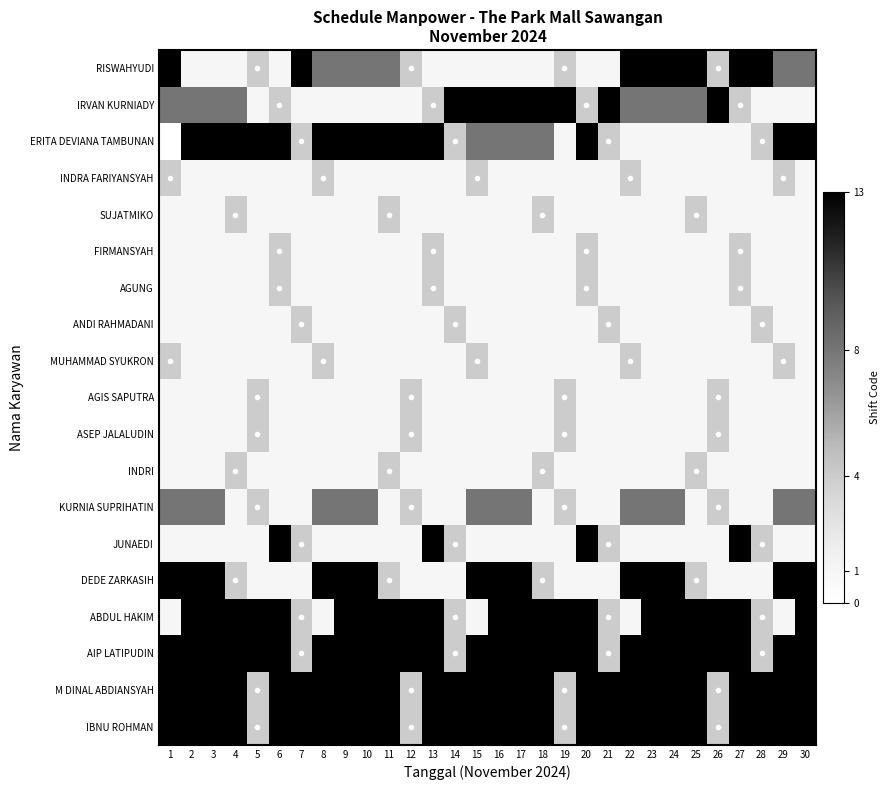

At which category is the sum across all series the highest?

2